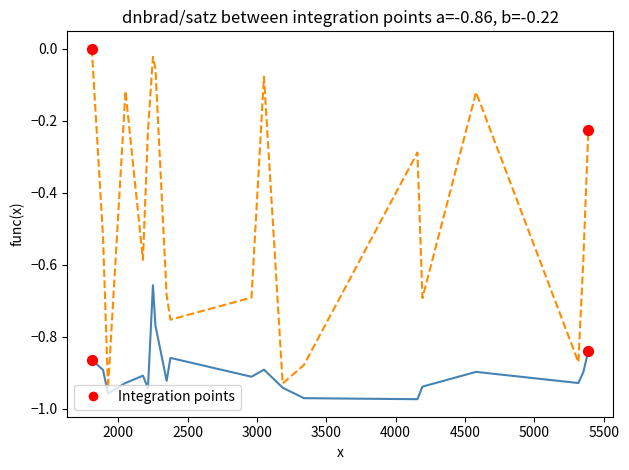

Does the chart have visible grid lines?

No